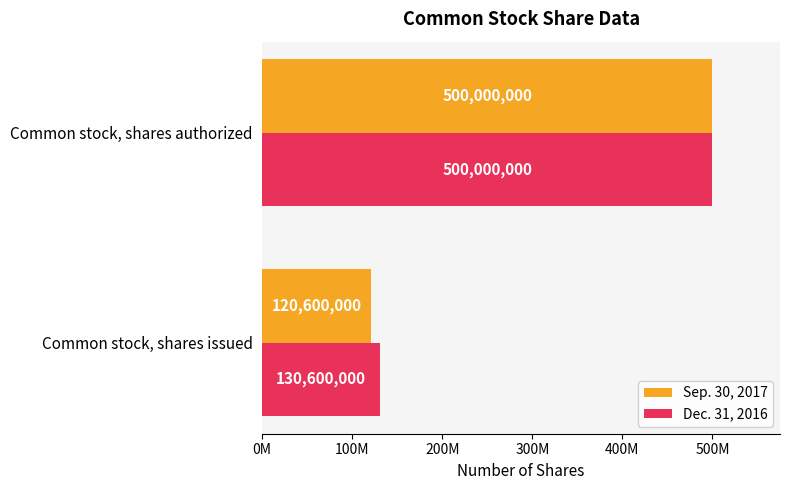

What is the maximum value for Sep. 30, 2017?

500000000